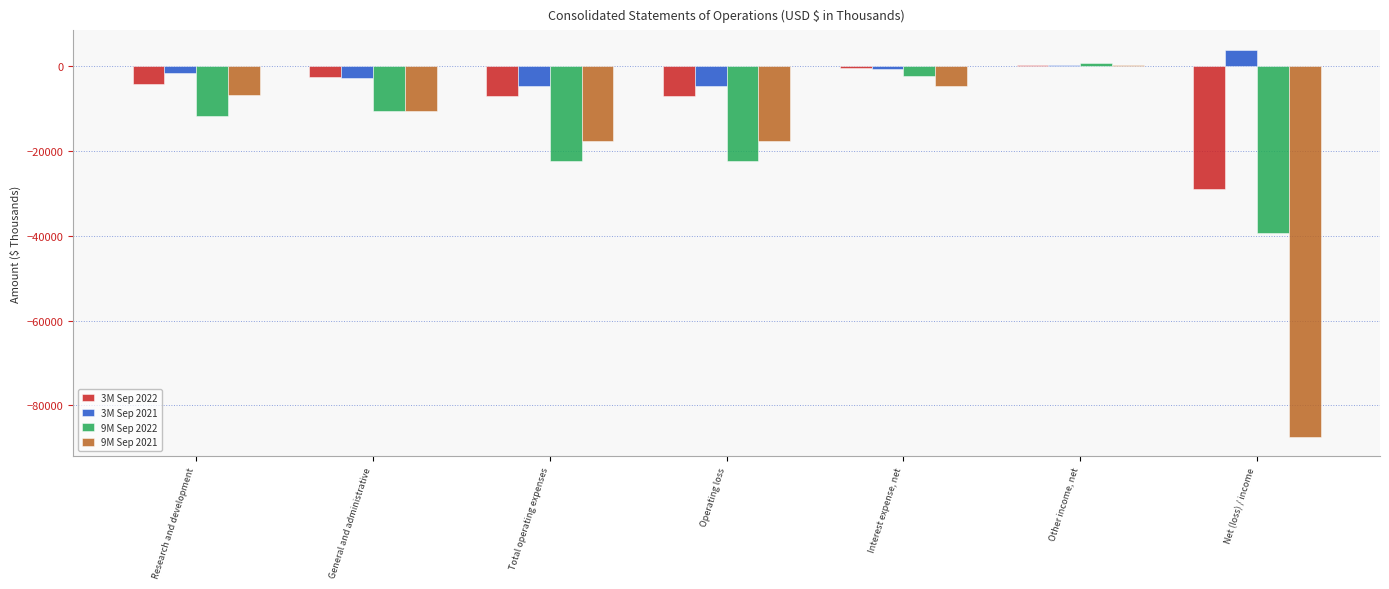

Which series has the largest total across all categories?

3M Sep 2021